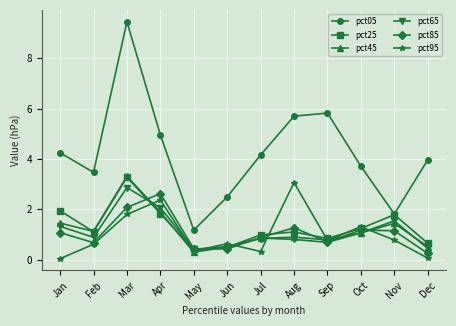

Does the chart have visible grid lines?

Yes